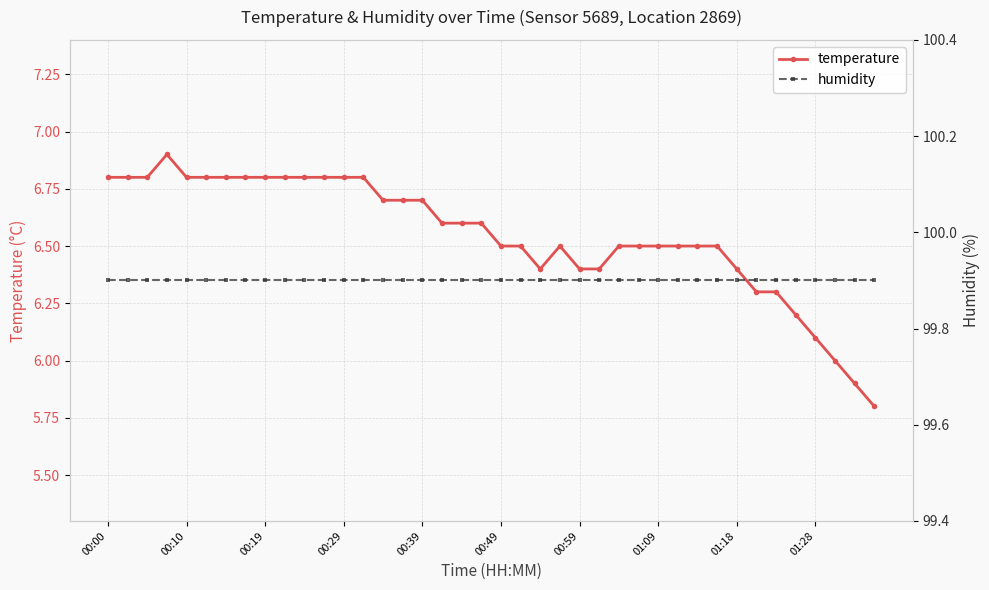

The temperature series shows 1.8 at 00:29. True or false?

False